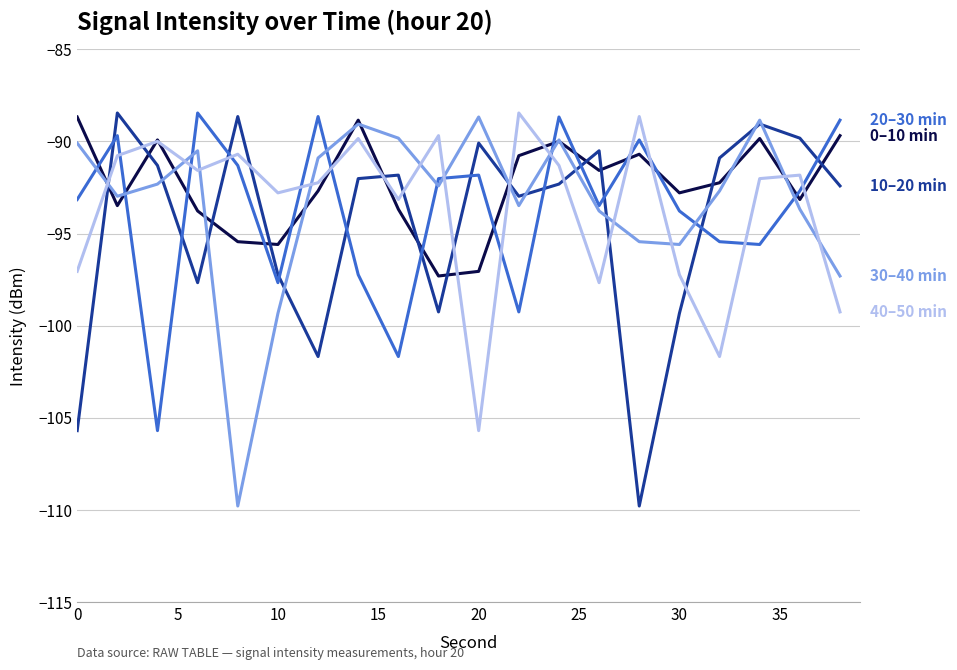

What is the maximum value shown in the chart?

-88.5